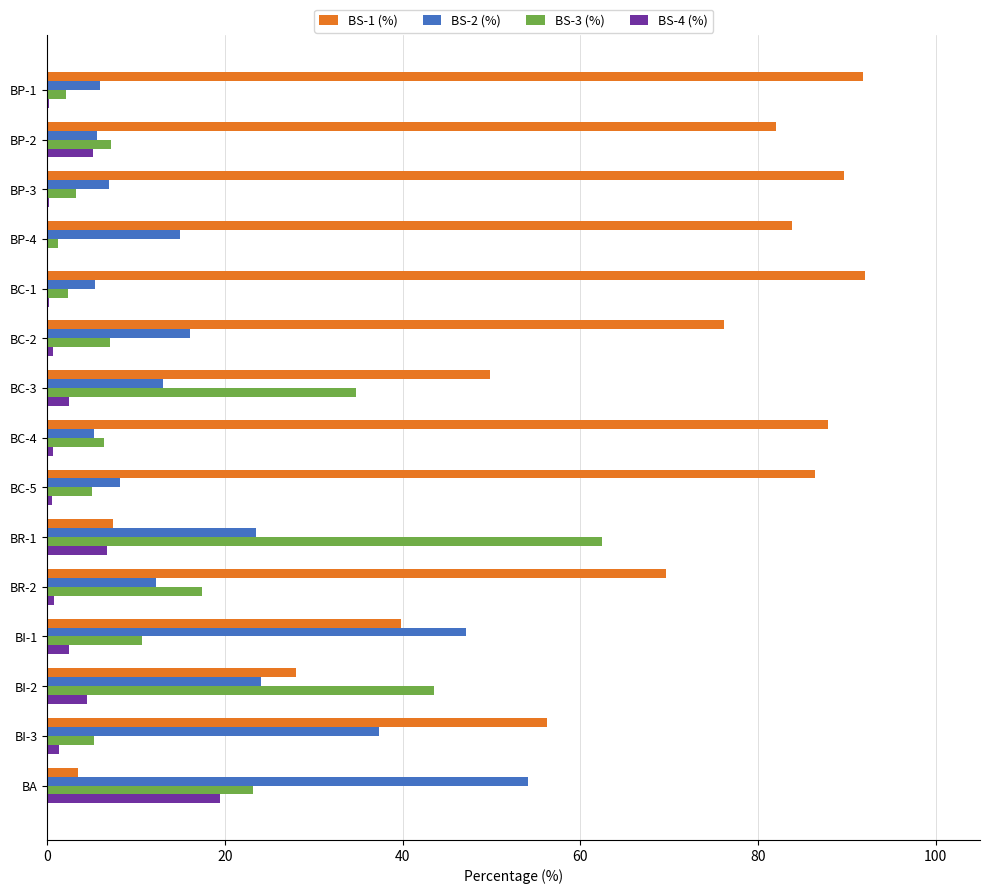

The BS-1 (%) series shows 153.1 at BC-5. True or false?

False